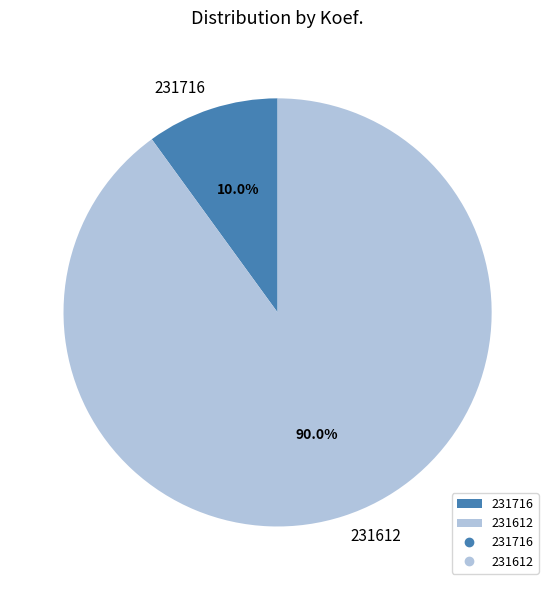

Rank the categories by value from highest to lowest.

231612, 231716